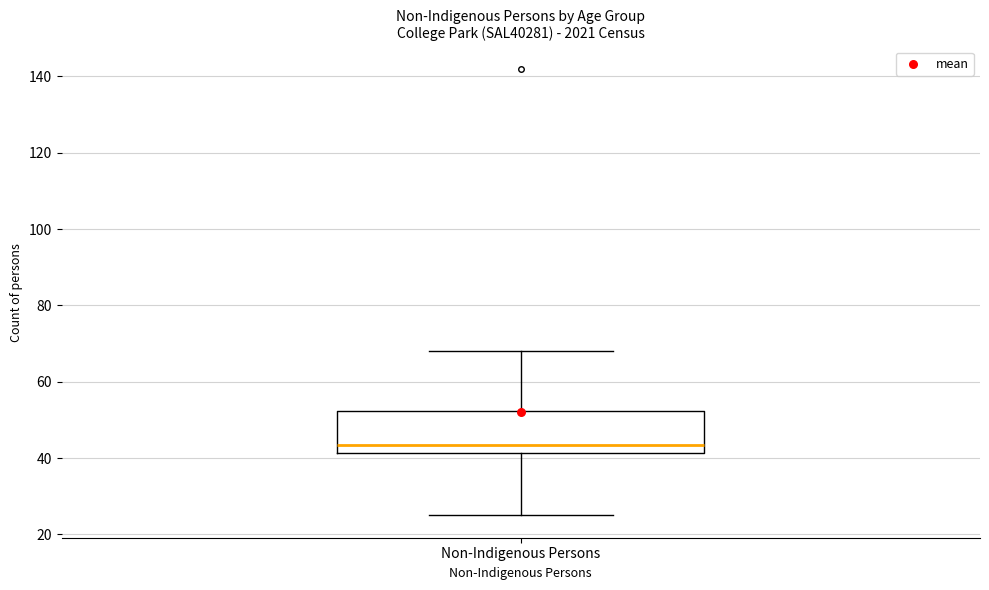

Where does the upper whisker of the box for Non-Indigenous Persons end on the y-axis? The values are not printed on the chart, so give them approximately, as read against the axis.

68